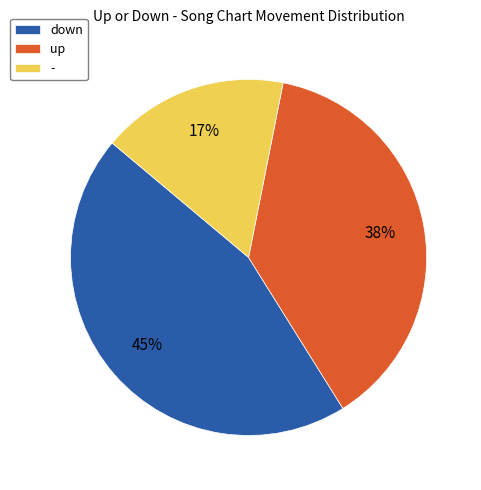

To the nearest percent, what percentage of the pie is down?

45%